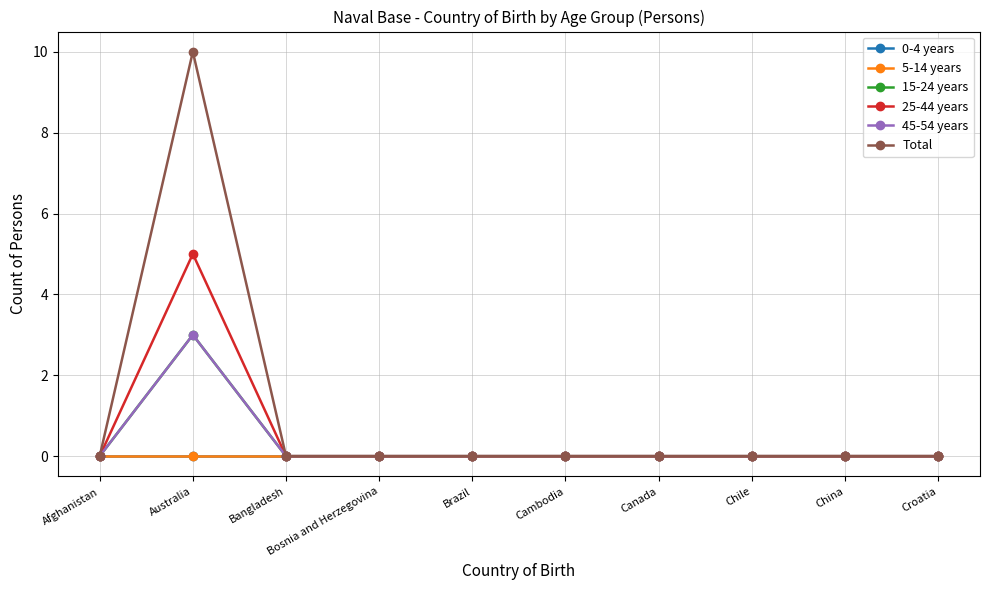

Does the chart have visible grid lines?

Yes